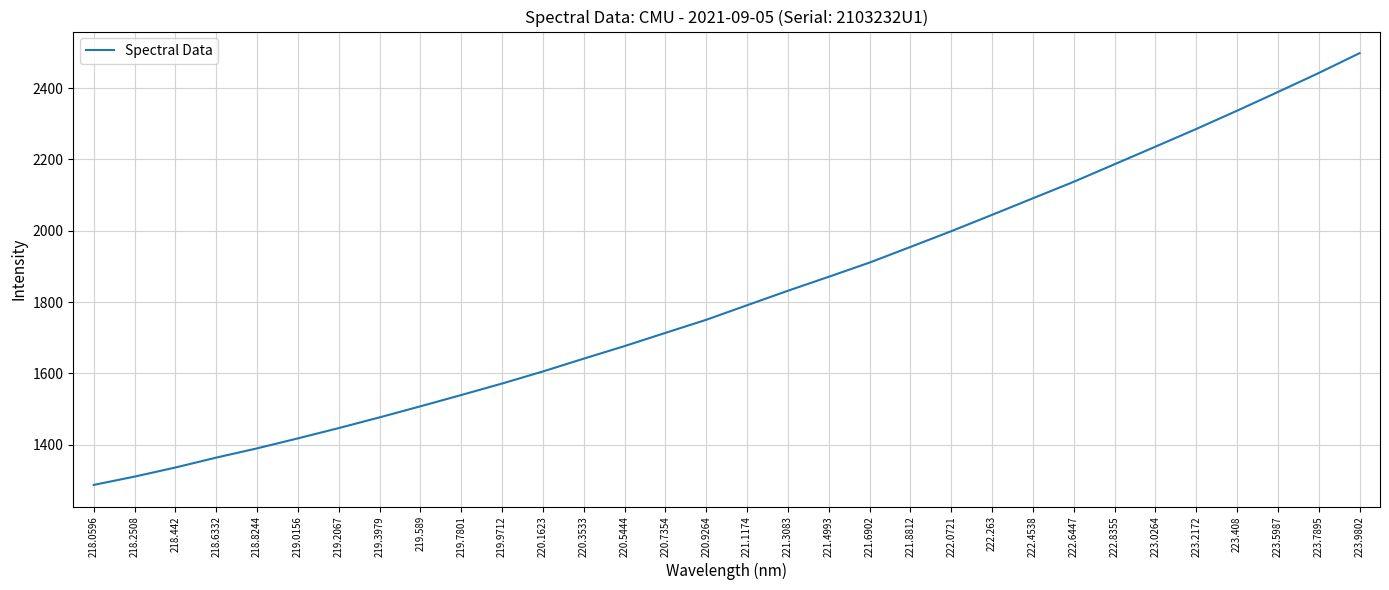

Reading left to right, list all the values displayed in this chart.

218.0596=1287.2	218.2508=1310.5	218.442=1336.0	218.6332=1363.8	218.8244=1389.7	219.0156=1417.7	219.2067=1446.5	219.3979=1476.6	219.589=1507.6	219.7801=1539.2	219.9712=1571.4	220.1623=1605.3	220.3533=1641.2	220.5444=1676.5	220.7354=1713.5	220.9264=1750.1	221.1174=1791.0	221.3083=1831.6	221.4993=1870.8	221.6902=1910.6	221.8812=1954.4	222.0721=1998.6	222.263=2044.4	222.4538=2090.9	222.6447=2137.1	222.8355=2186.4	223.0264=2235.6	223.2172=2285.2	223.408=2336.4	223.5987=2388.9	223.7895=2442.1	223.9802=2497.9